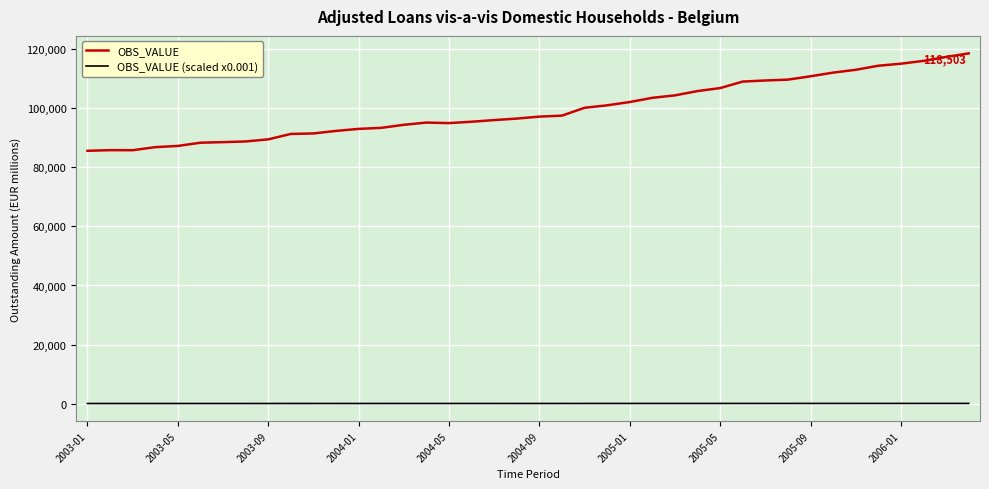

Which series has the largest total across all categories?

OBS_VALUE